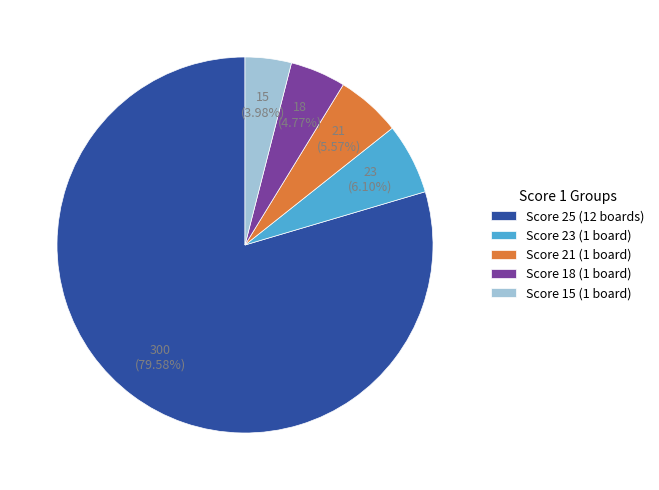

Which category has the smallest portion of the pie?

Score 15 (1 board)